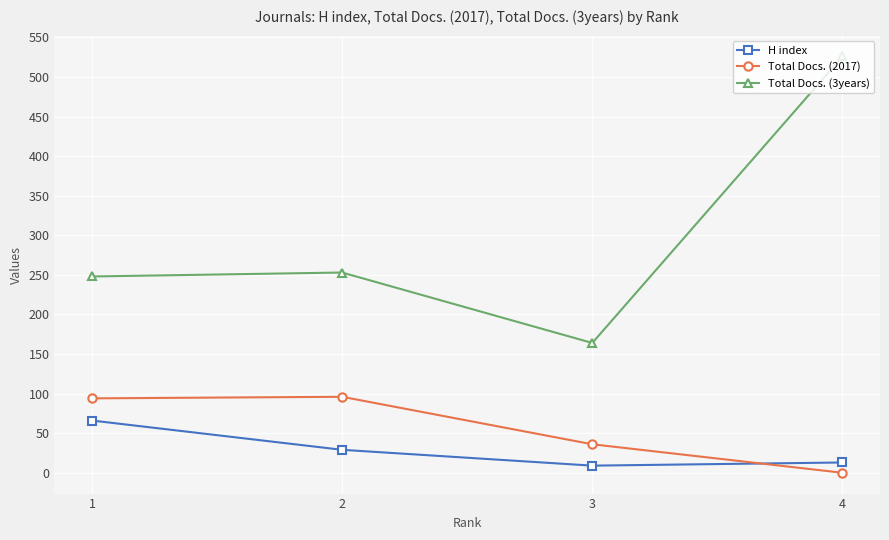

True or false: Total Docs. (3years) and H index intersect in this chart.

False